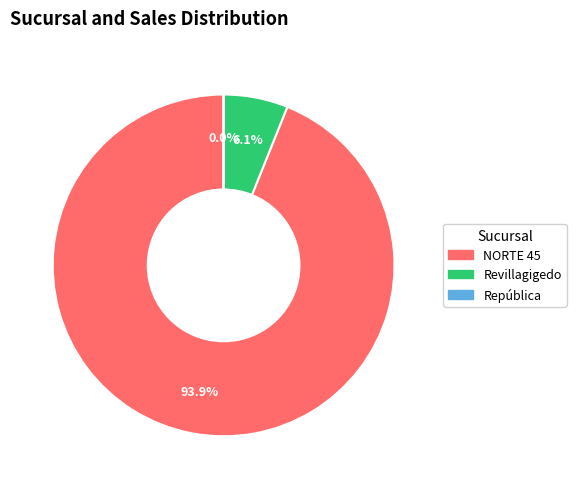

Is there a majority slice in this chart?

Yes